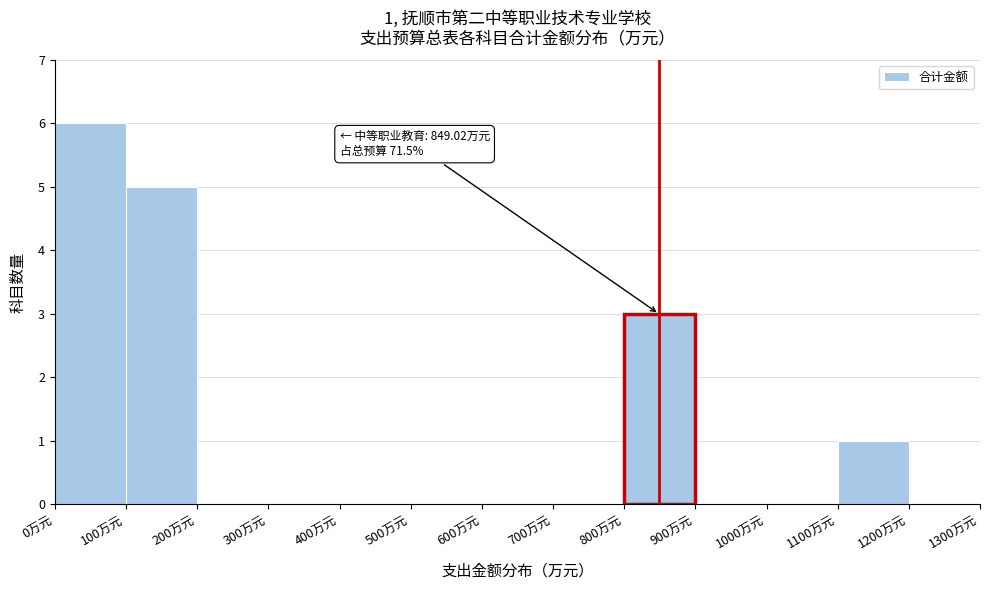

Which range on the x-axis has the tallest bar?

0 to 100